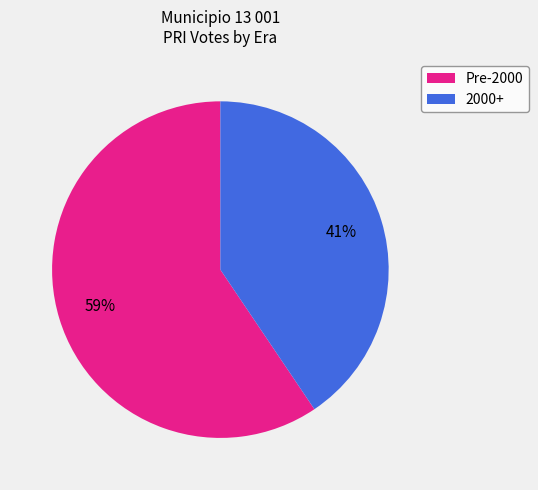

To the nearest percent, what is the average slice percentage?

50%